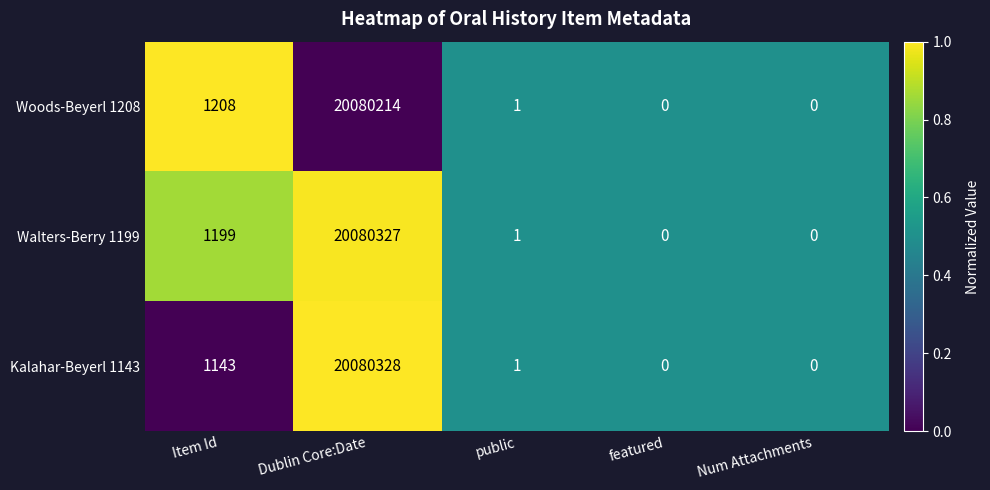

Read the Kalahar-Beyerl 1143 value at Dublin Core:Date, to the nearest 100.

20080300